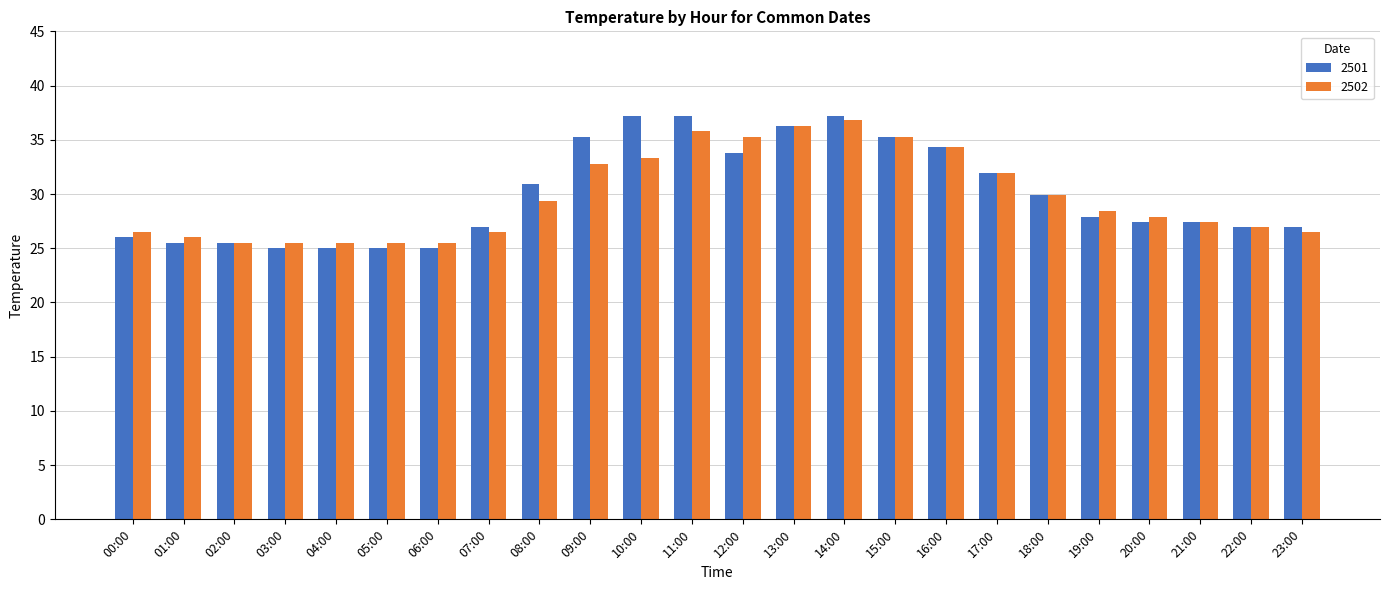

The 2501 series shows 16.8 at 11:00. True or false?

False